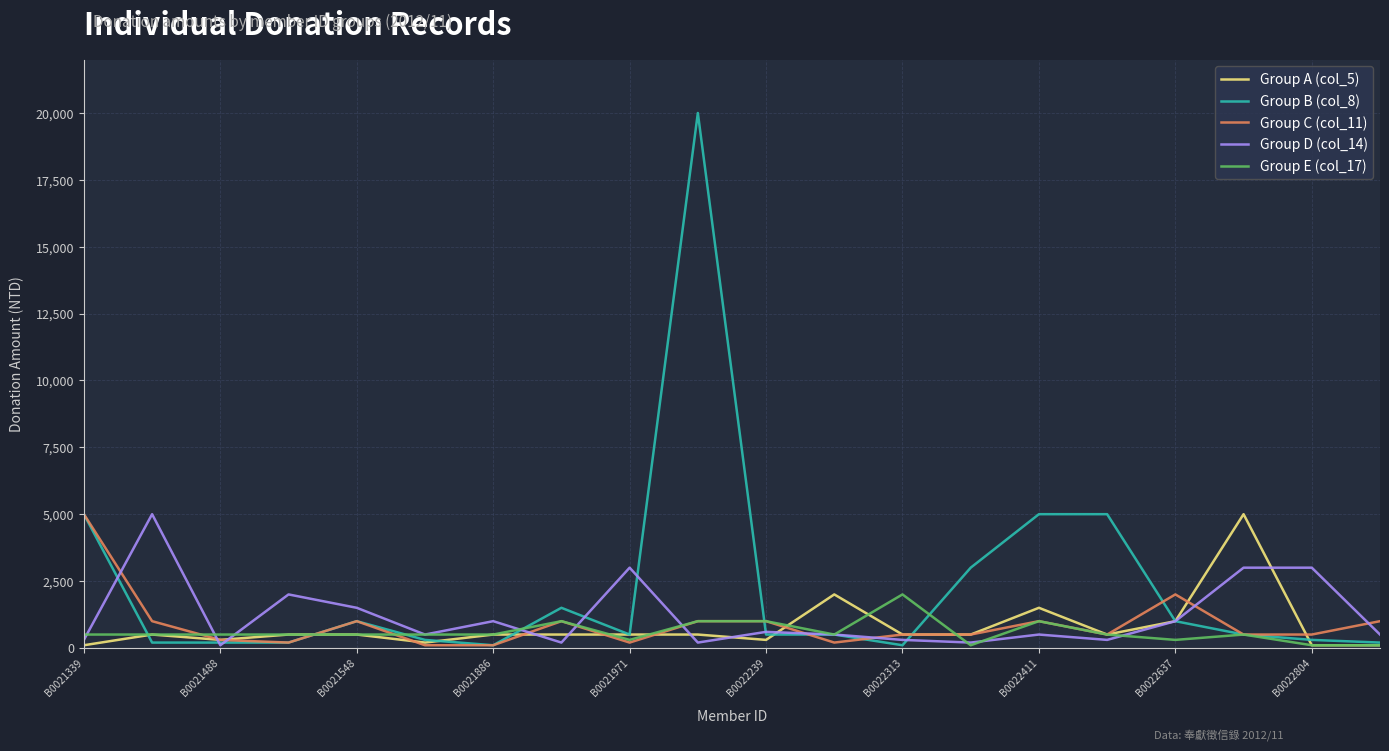

What is the difference between the highest and lowest values at B0021548?

1000